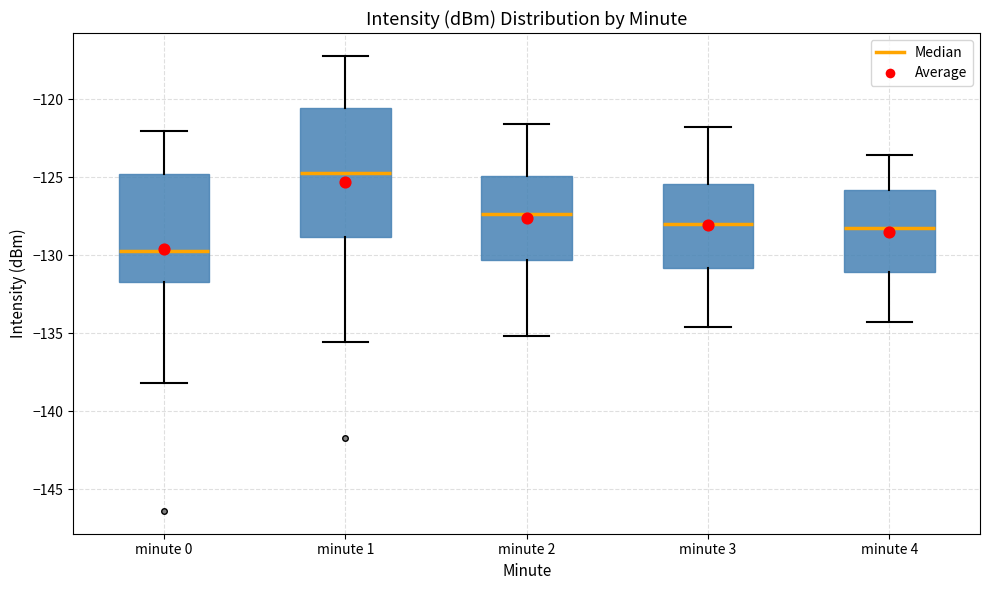

Reading left to right, read every box against the y-axis: the position of its median line, the range the box covers, and the ends of its whiskers. The values are not printed on the chart, so give them approximately, as read against the axis.

minute 0: median -129.5, box -131.5 to -125.0, whiskers -138.0 to -122.0
minute 1: median -124.5, box -129.0 to -120.5, whiskers -135.5 to -117.0
minute 2: median -127.5, box -130.5 to -125.0, whiskers -135.0 to -121.5
minute 3: median -128.0, box -131.0 to -125.5, whiskers -134.5 to -122.0
minute 4: median -128.0, box -131.0 to -126.0, whiskers -134.5 to -123.5